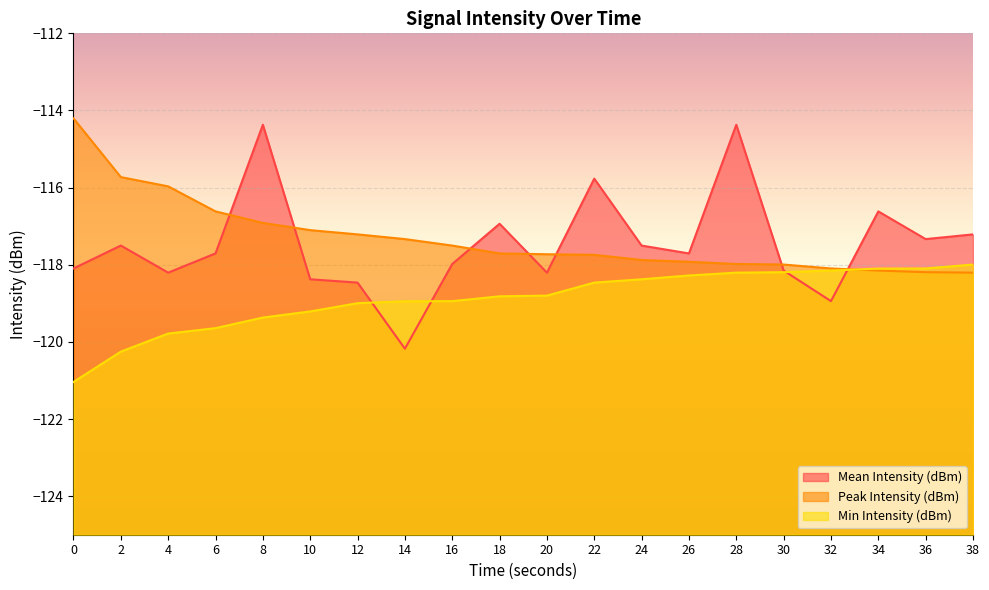

After their last crossing, which series has the higher values: Peak Intensity (dBm) or Min Intensity (dBm)?

Min Intensity (dBm)